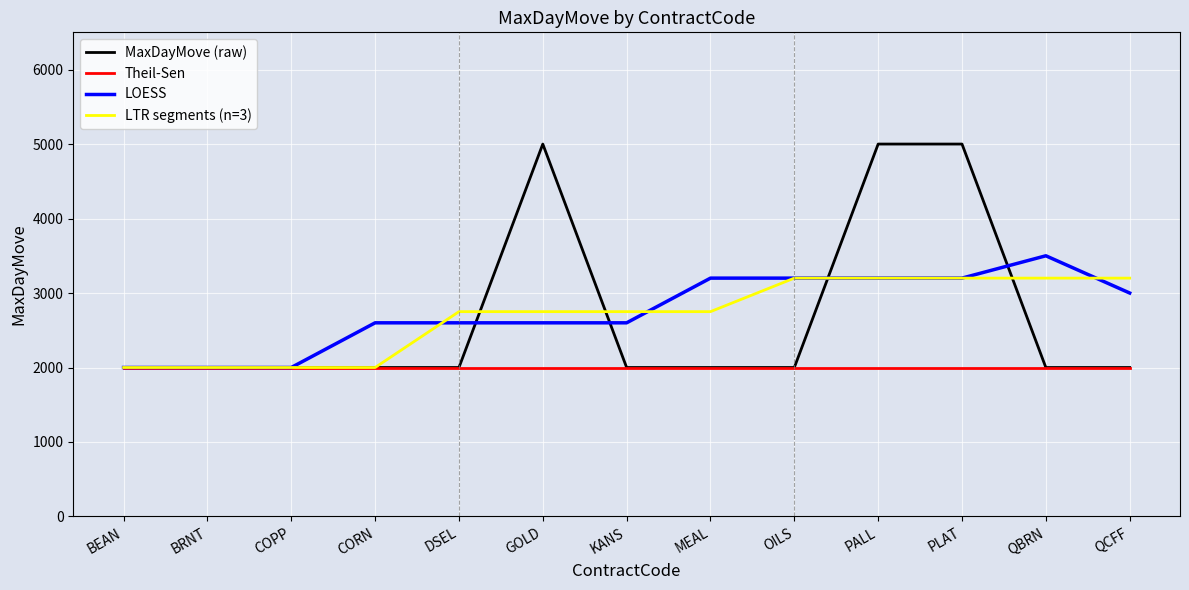

Is it true that Theil-Sen equals 3114 at COPP?

False